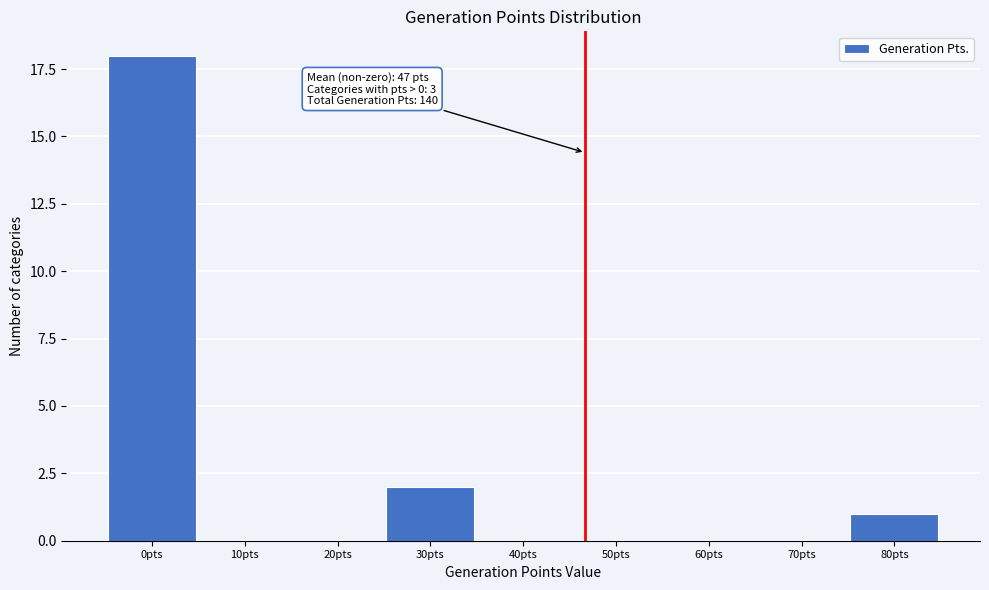

Reading right to left, extract all data points from this chart.

80pts=1	70pts=0	60pts=0	50pts=0	40pts=0	30pts=2	20pts=0	10pts=0	0pts=18